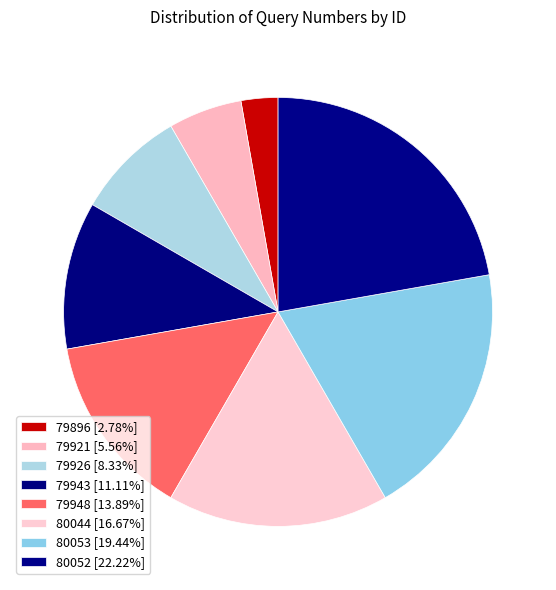

How many slices are in this pie chart?

8